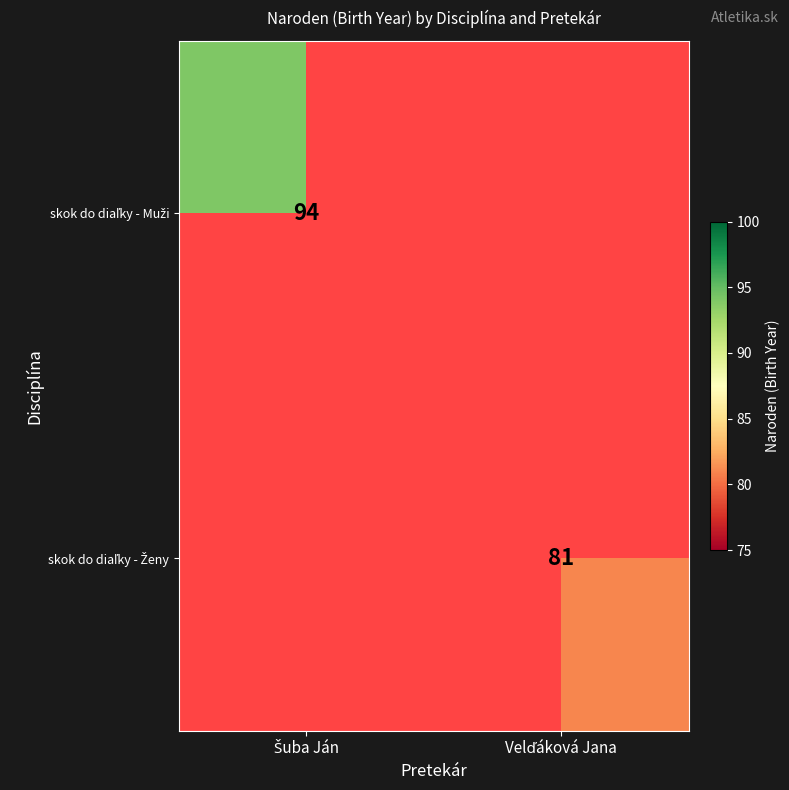

Which series has the widest spread of values?

skok do diaľky - Muži